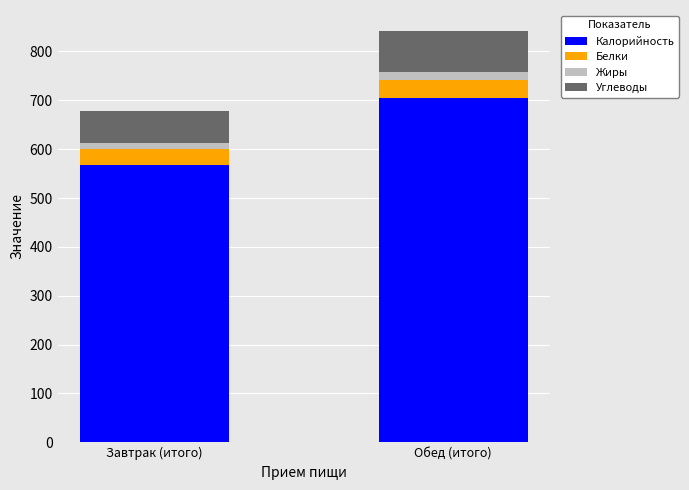

What is the maximum value for Калорийность?

705.0